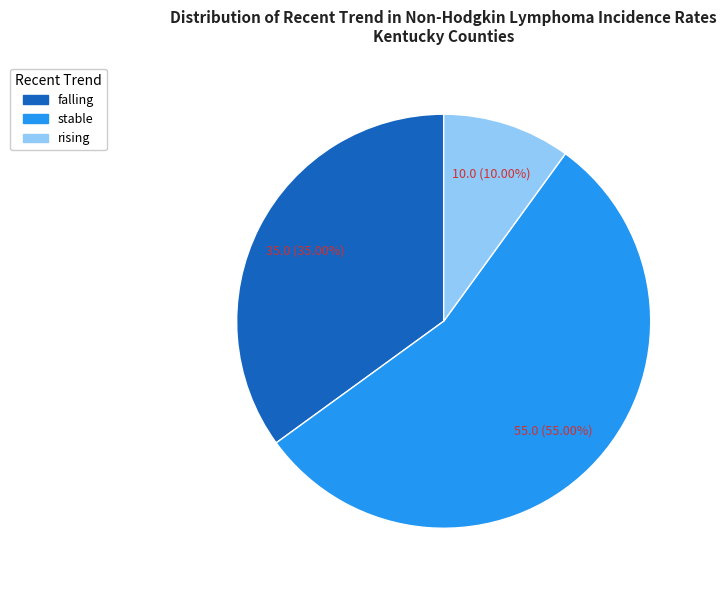

Is there a majority slice in this chart?

Yes